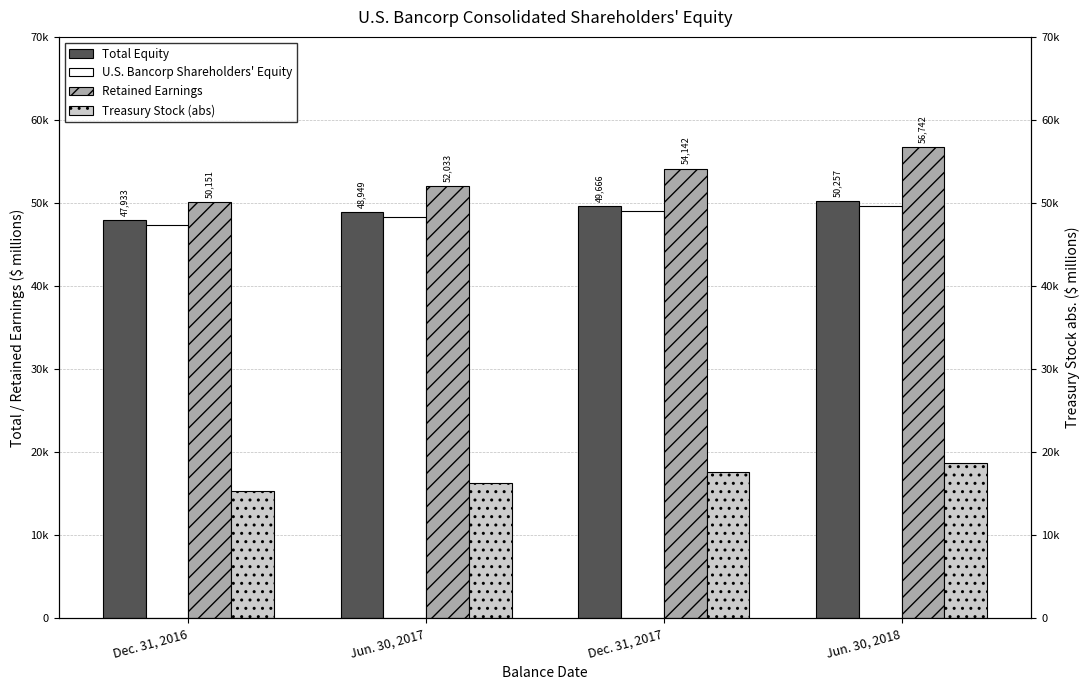

What is the maximum value for Retained Earnings?

56742